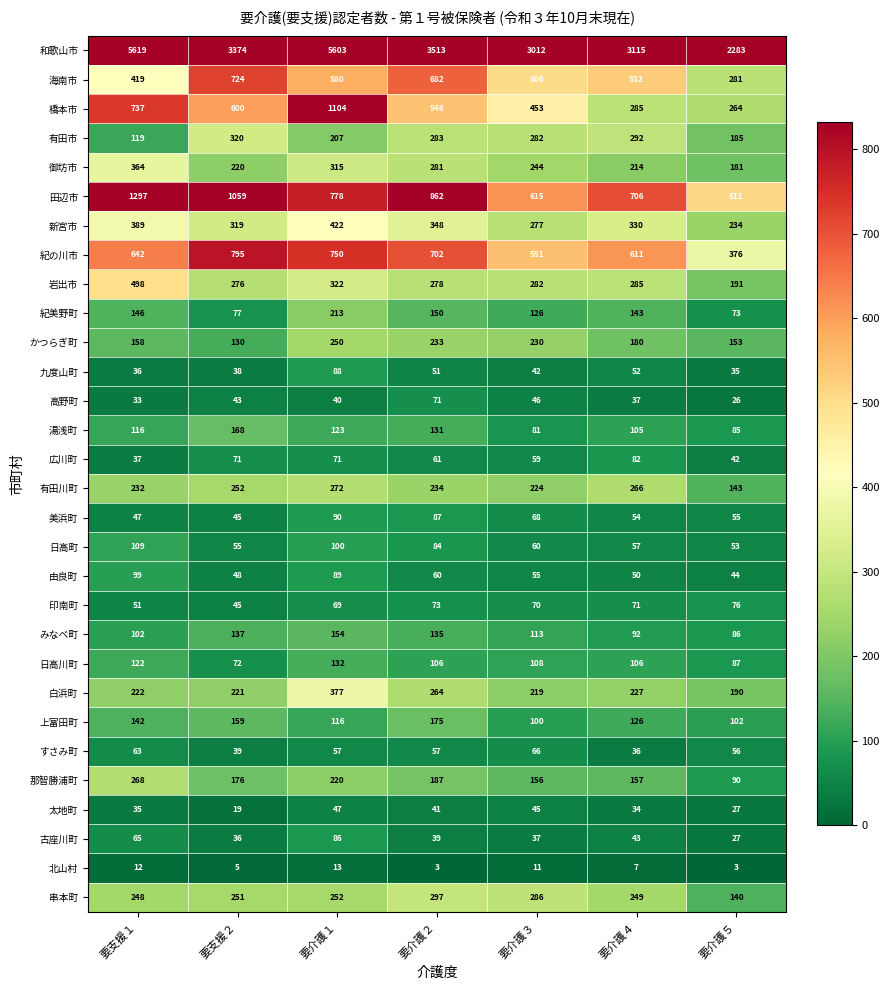

Which series has the widest spread of values?

和歌山市